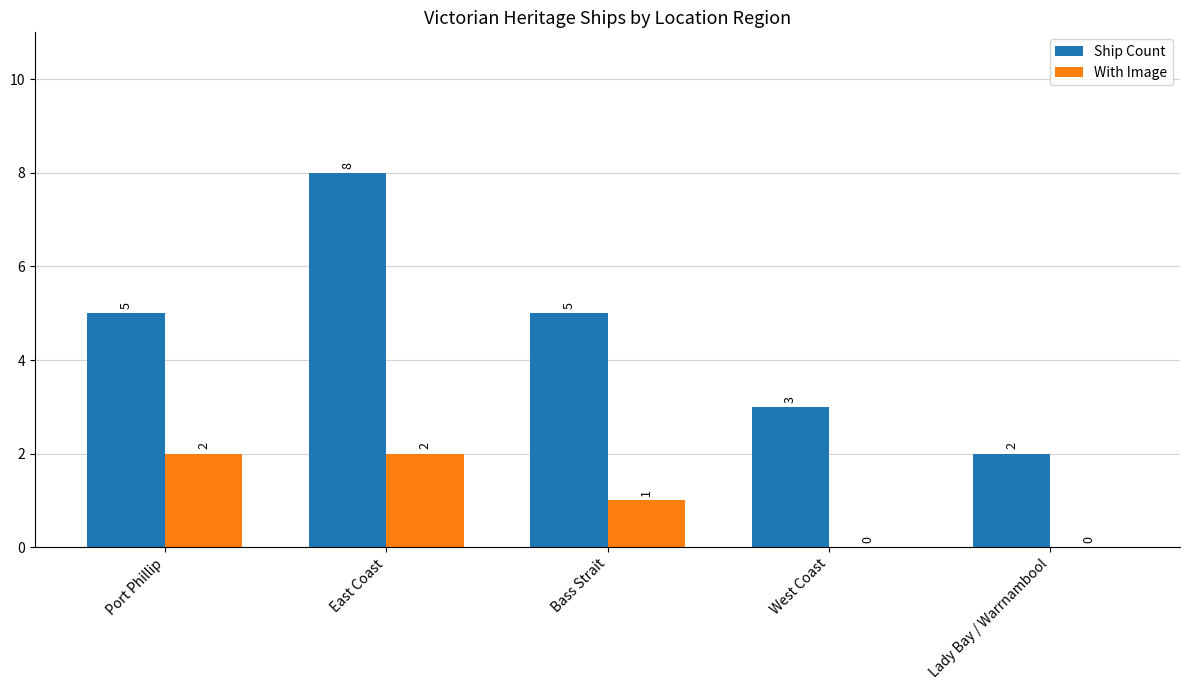

How many groups of bars are there?

5